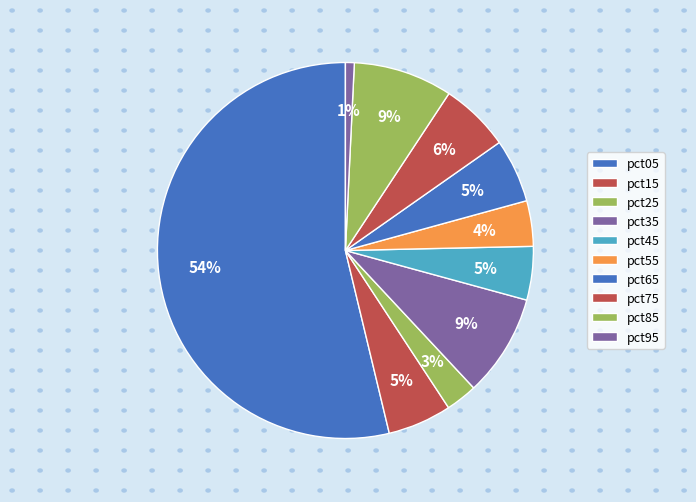

What percentage is the pct25 slice, to the nearest percent?

3%